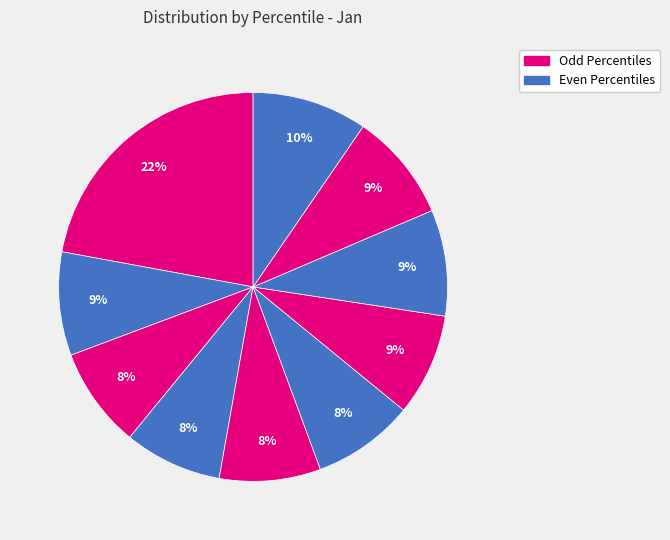

How many segments does this pie chart have?

10